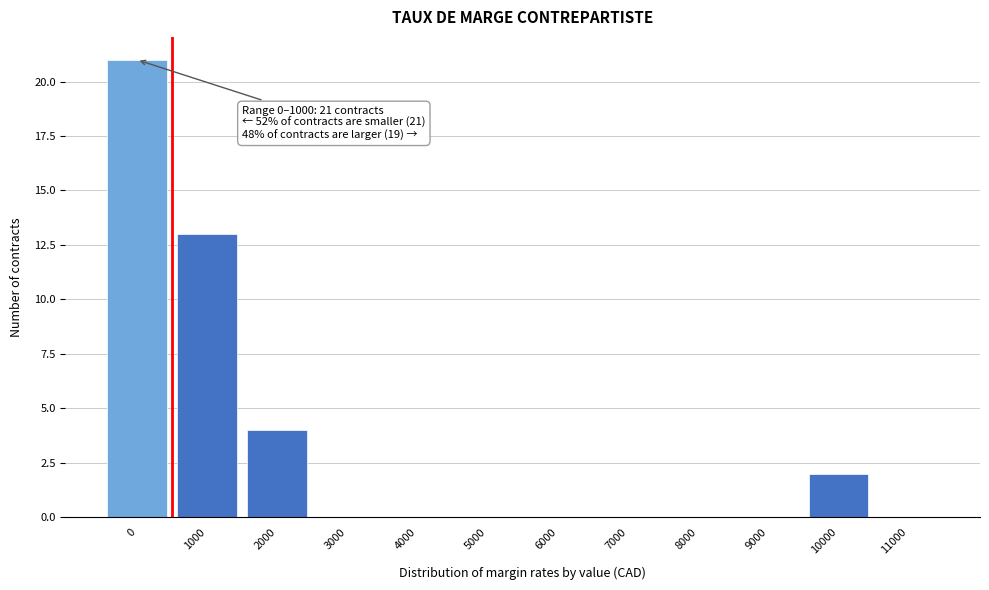

Reading right to left, list all the values displayed in this chart.

11000=0	10000=2	9000=0	8000=0	7000=0	6000=0	5000=0	4000=0	3000=0	2000=4	1000=13	0=21